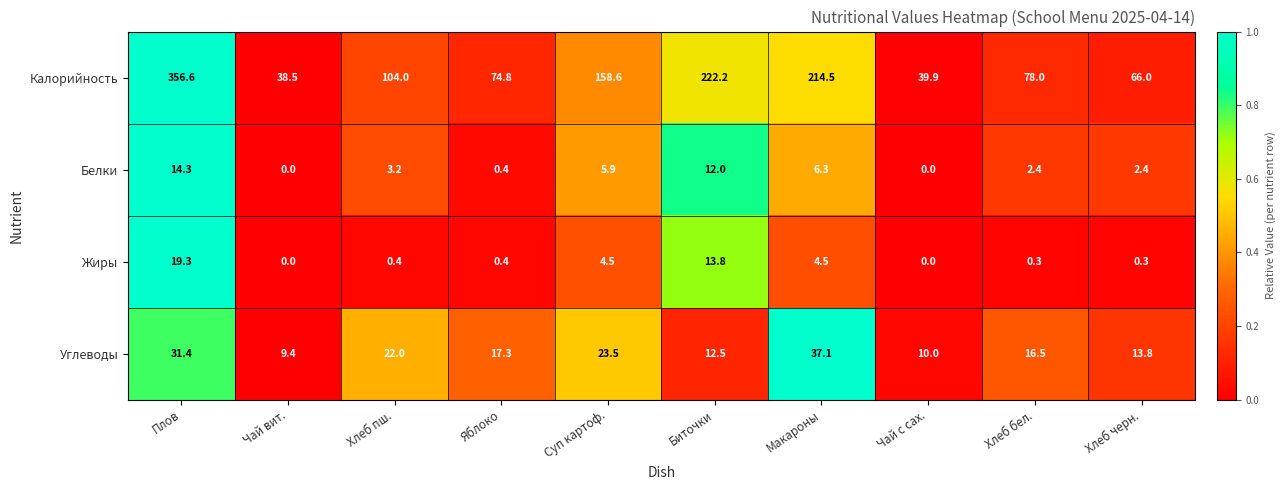

Is it true that Калорийность equals 66.0 at Хлеб черн.?

True